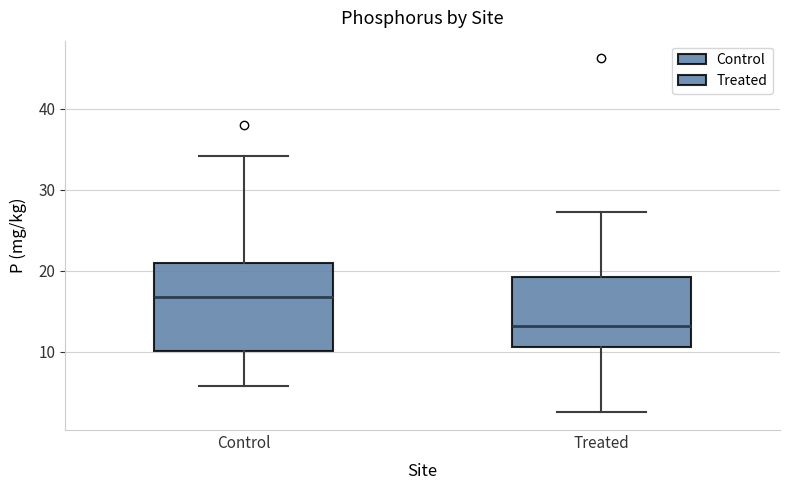

Which box is the tallest, from its lower edge to its upper edge?

Control